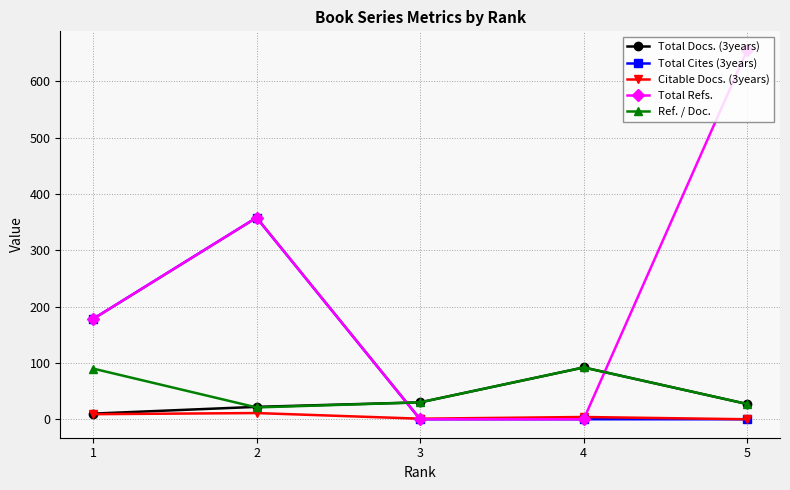

What is the sum of all Citable Docs. (3years) values?

25